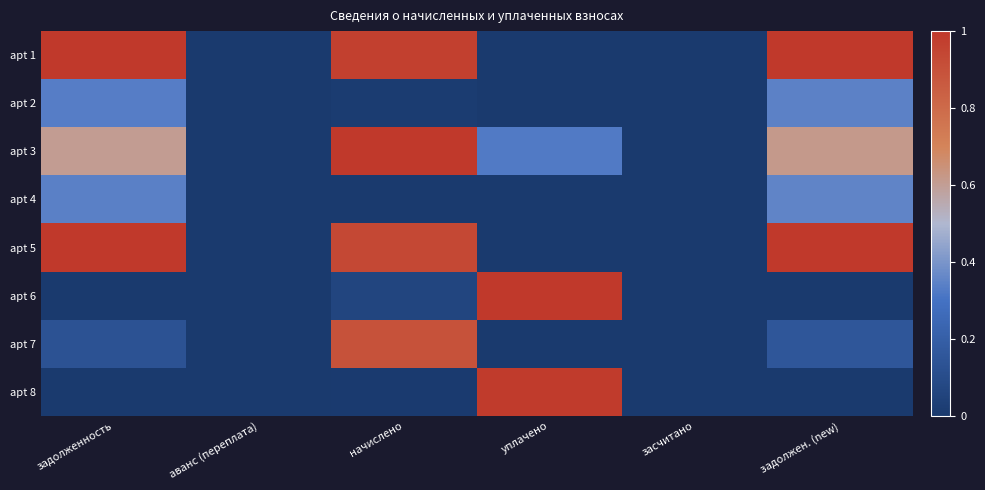

Reading left to right, transcribe all the data shown in this chart.

apt 1: задолженность=1.0	аванс (переплата)=0.0	начислено=1.0	уплачено=0.0	засчитано=0.0	задолжен. (new)=1.0
apt 2: задолженность=0.3	аванс (переплата)=0.0	начислено=0.0	уплачено=0.0	засчитано=0.0	задолжен. (new)=0.3
apt 3: задолженность=0.6	аванс (переплата)=0.0	начислено=1.0	уплачено=0.3	засчитано=0.0	задолжен. (new)=0.6
apt 4: задолженность=0.3	аванс (переплата)=0.0	начислено=0.0	уплачено=0.0	засчитано=0.0	задолжен. (new)=0.4
apt 5: задолженность=1.0	аванс (переплата)=0.0	начислено=0.9	уплачено=0.0	засчитано=0.0	задолжен. (new)=1.0
apt 6: задолженность=0.0	аванс (переплата)=0.0	начислено=0.1	уплачено=1.0	засчитано=0.0	задолжен. (new)=0.0
apt 7: задолженность=0.1	аванс (переплата)=0.0	начислено=0.9	уплачено=0.0	засчитано=0.0	задолжен. (new)=0.2
apt 8: задолженность=0.0	аванс (переплата)=0.0	начислено=0.0	уплачено=1.0	засчитано=0.0	задолжен. (new)=0.0